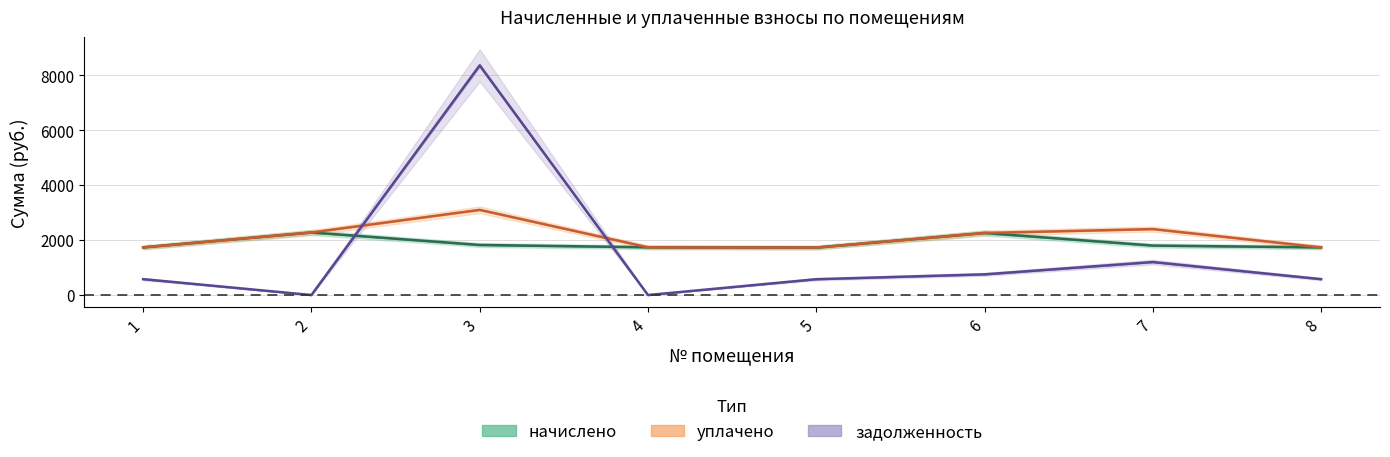

What is the difference between the уплачено values at 1 and 4?

3.7